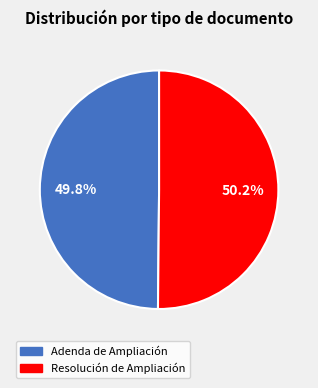

The Resolución de Ampliación slice represents 65% of the pie. True or false?

False